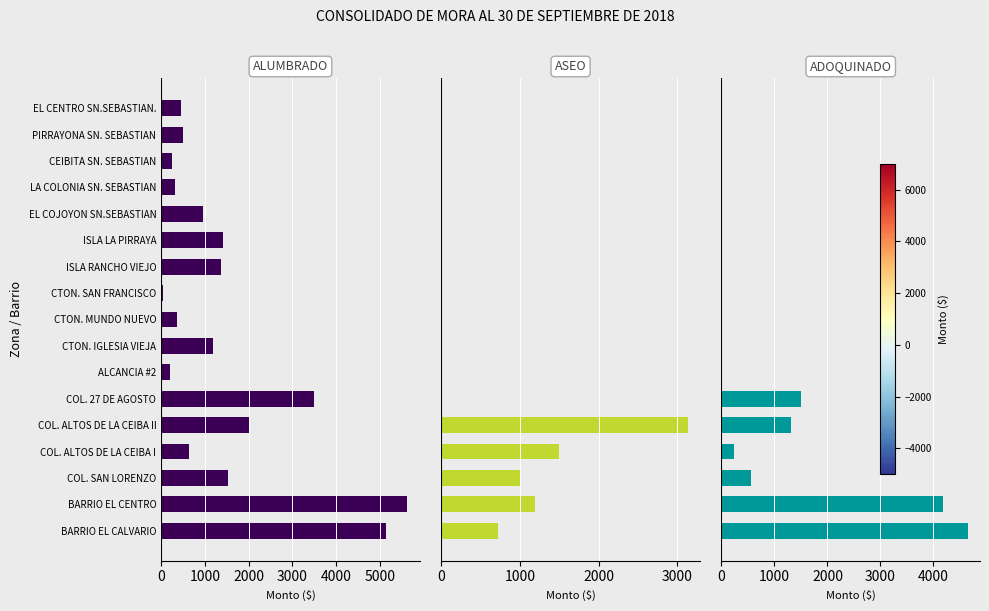

Which series has the widest spread of values?

ALUMBRADO